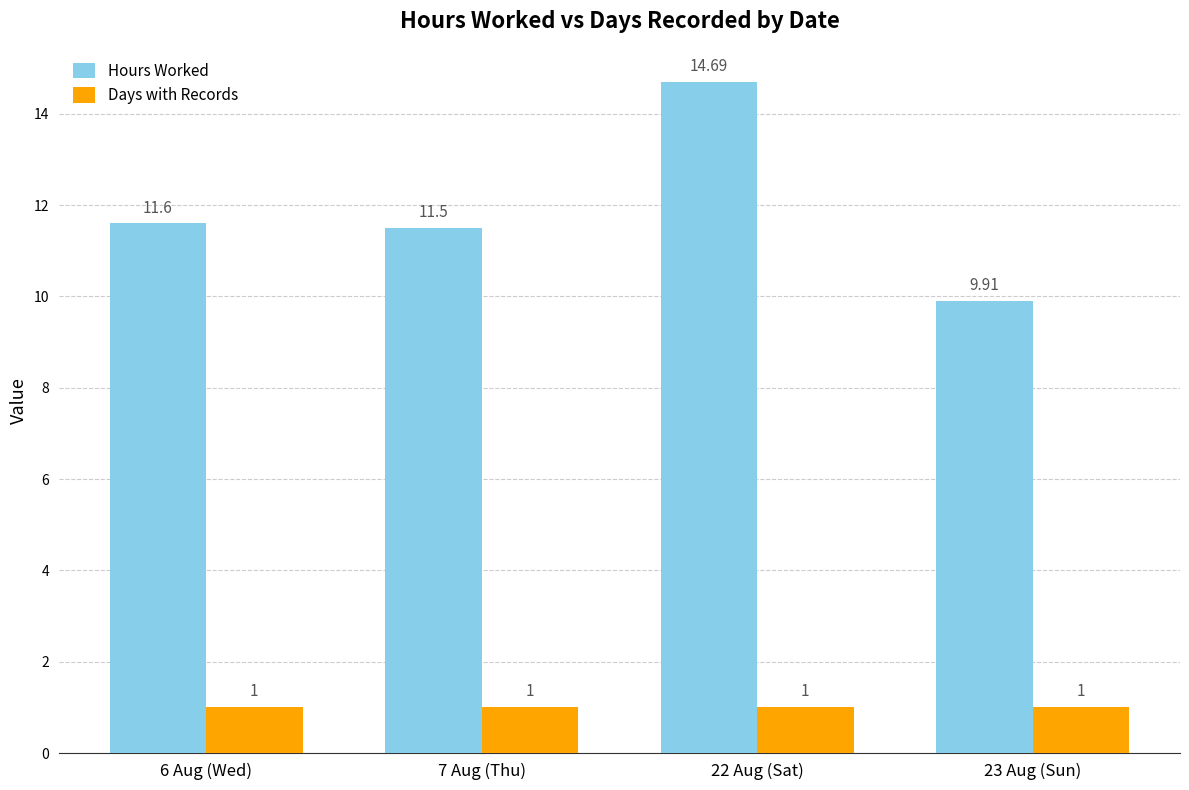

List the labels in order of Hours Worked value, largest first.

22 Aug (Sat), 6 Aug (Wed), 7 Aug (Thu), 23 Aug (Sun)